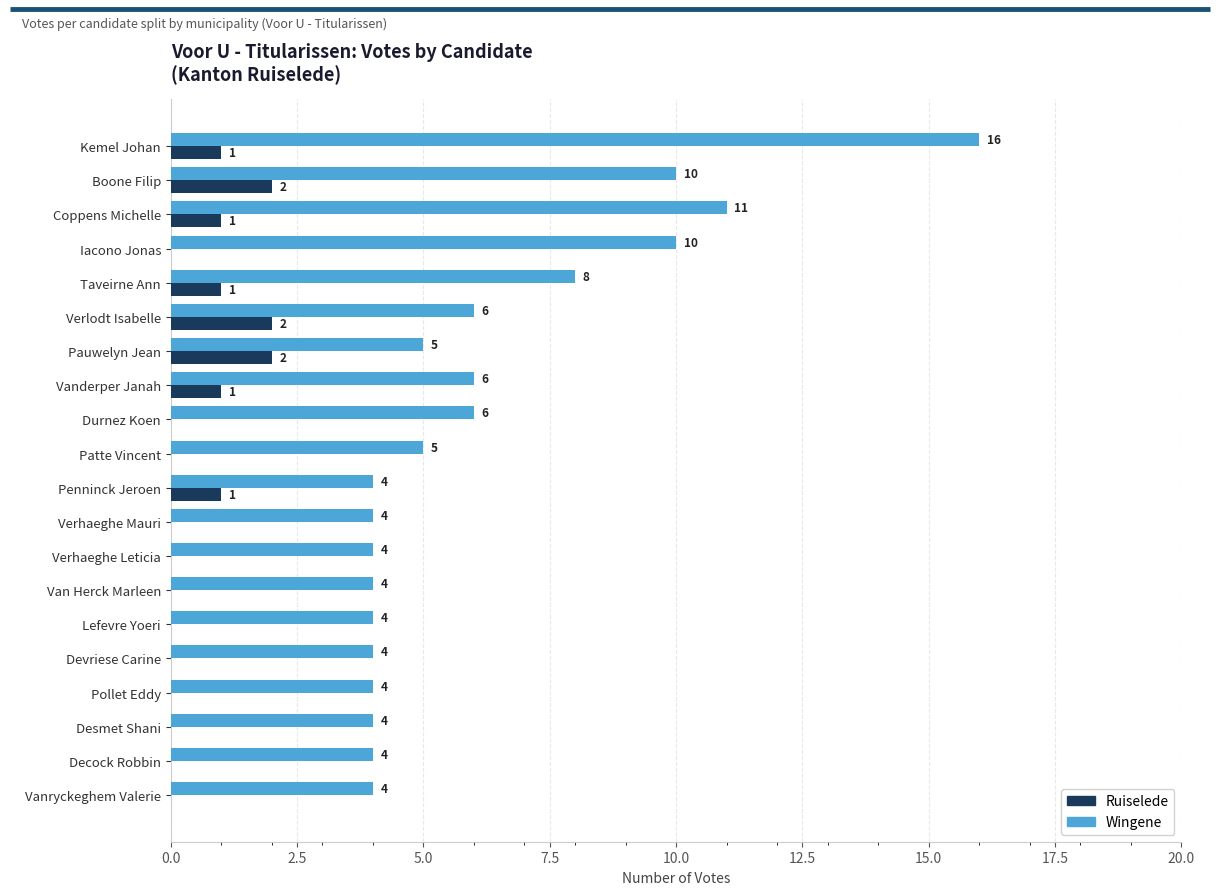

Which series has the largest total across all categories?

Wingene